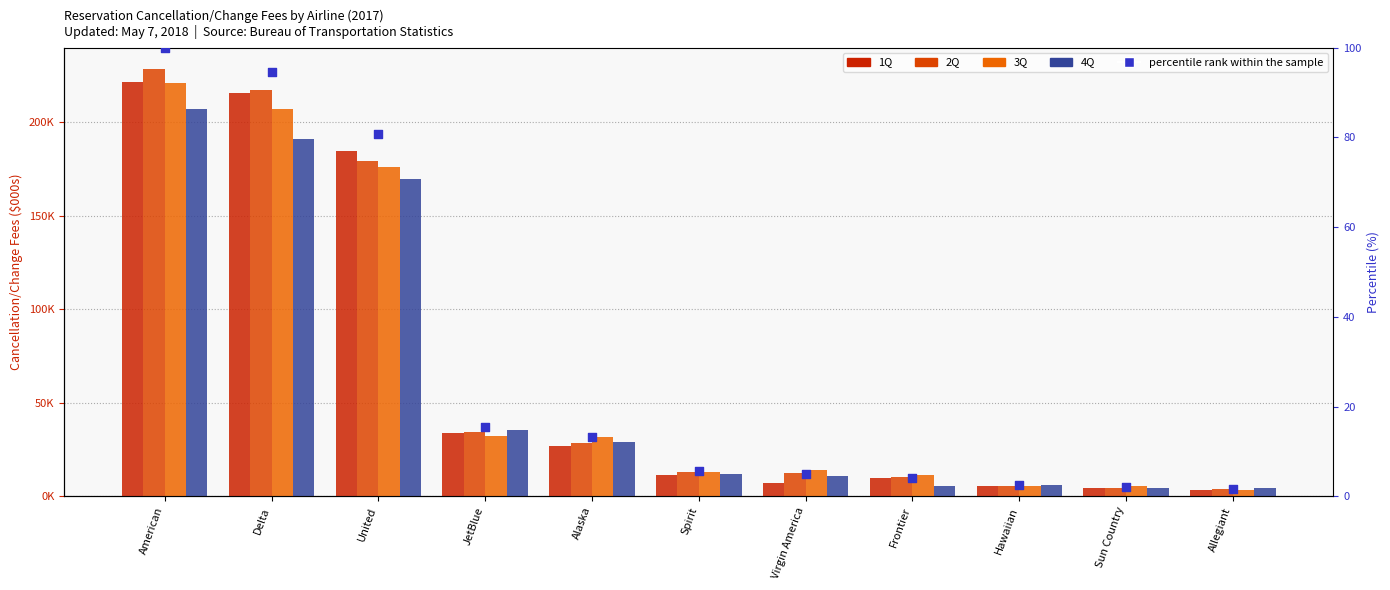

Which series has the largest total across all categories?

2Q